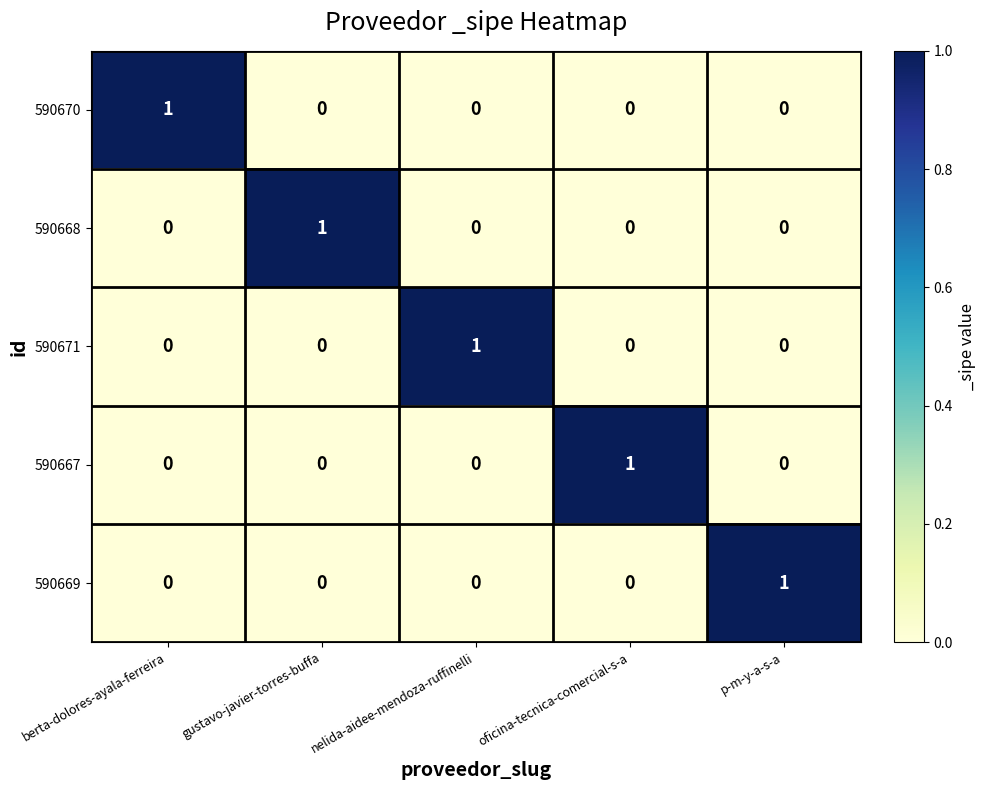

Reading left to right, what are all the values shown in this chart?

590670: 1	0	0	0	0
590668: 0	1	0	0	0
590671: 0	0	1	0	0
590667: 0	0	0	1	0
590669: 0	0	0	0	1